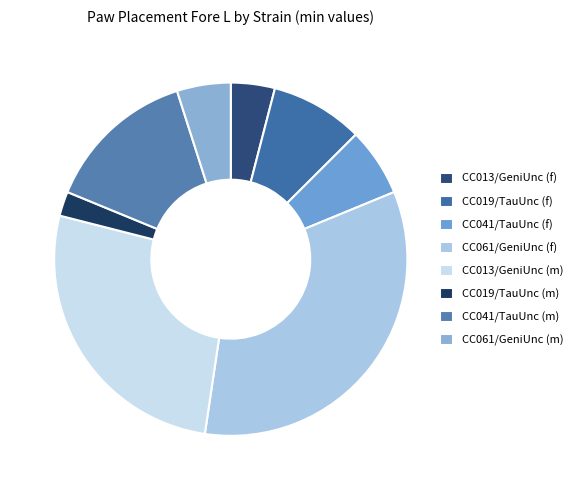

True or false: CC013/GeniUnc (f) accounts for 4% of the total.

True